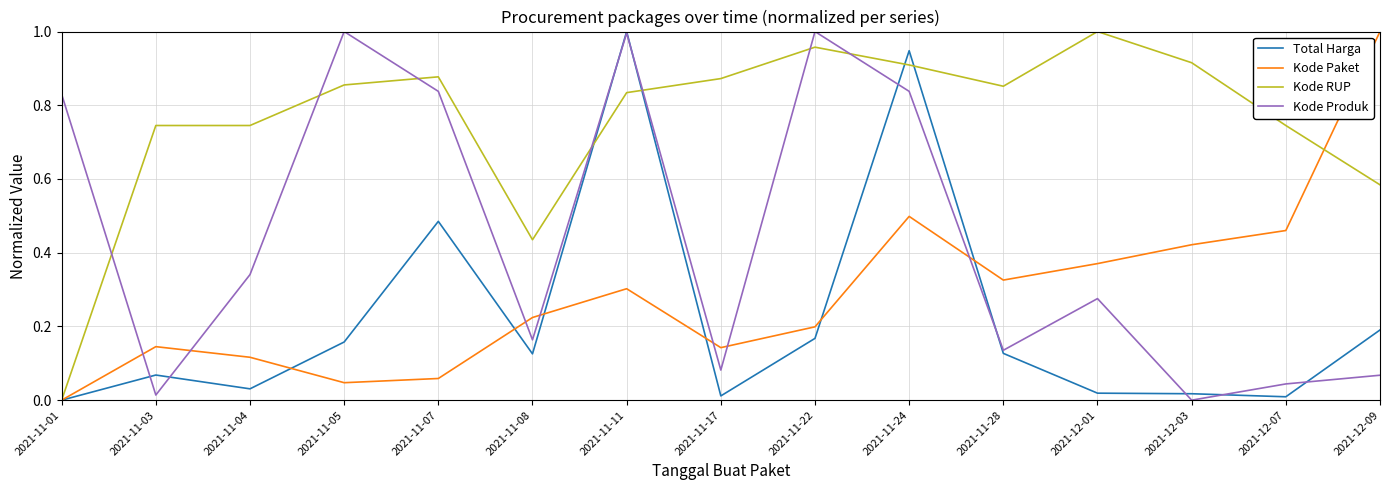

Which series changed the most between 2021-11-05 and 2021-11-17?

Kode Produk